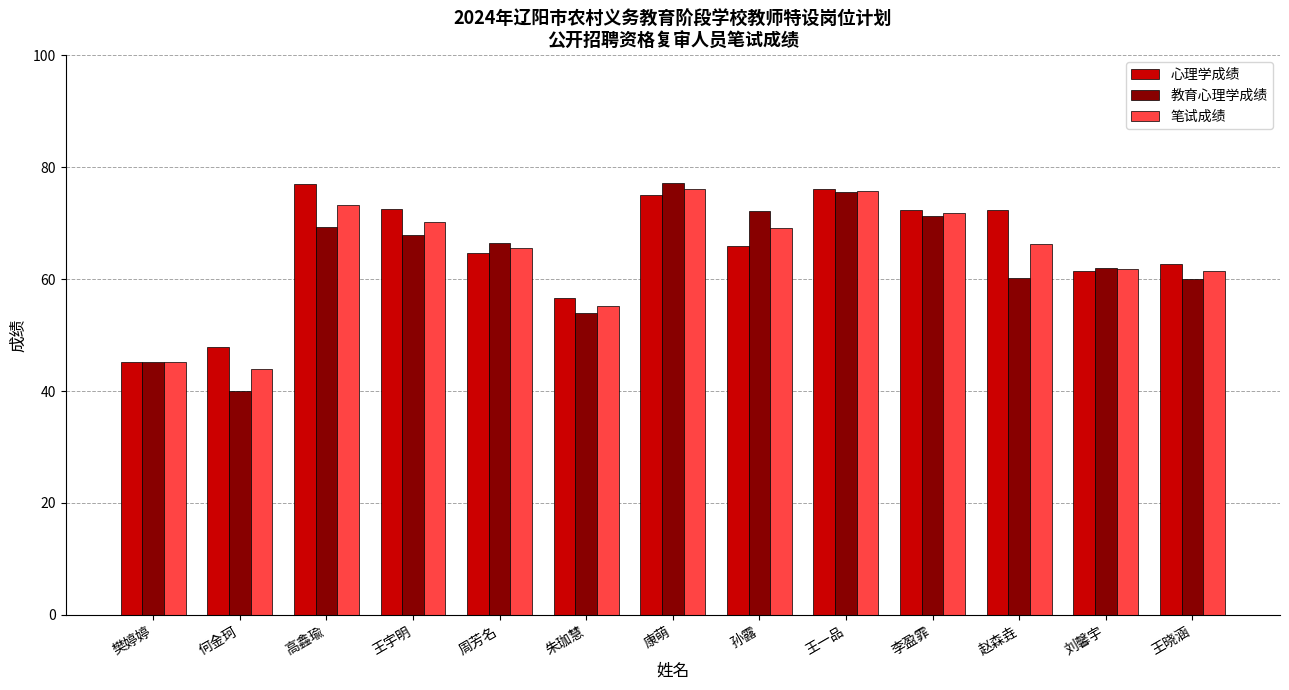

What is the lowest value of the 心理学成绩 series?

45.2